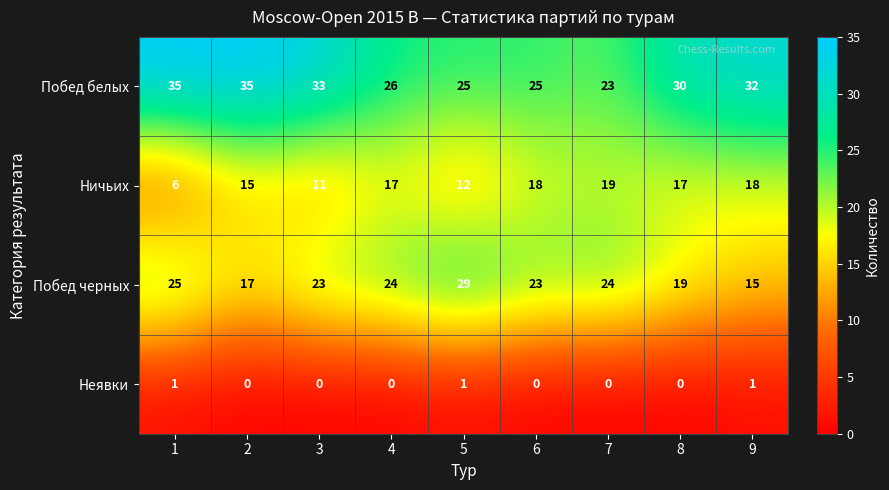

Rank the series by their maximum value, from lowest to highest.

Неявки, Ничьих, Побед черных, Побед белых